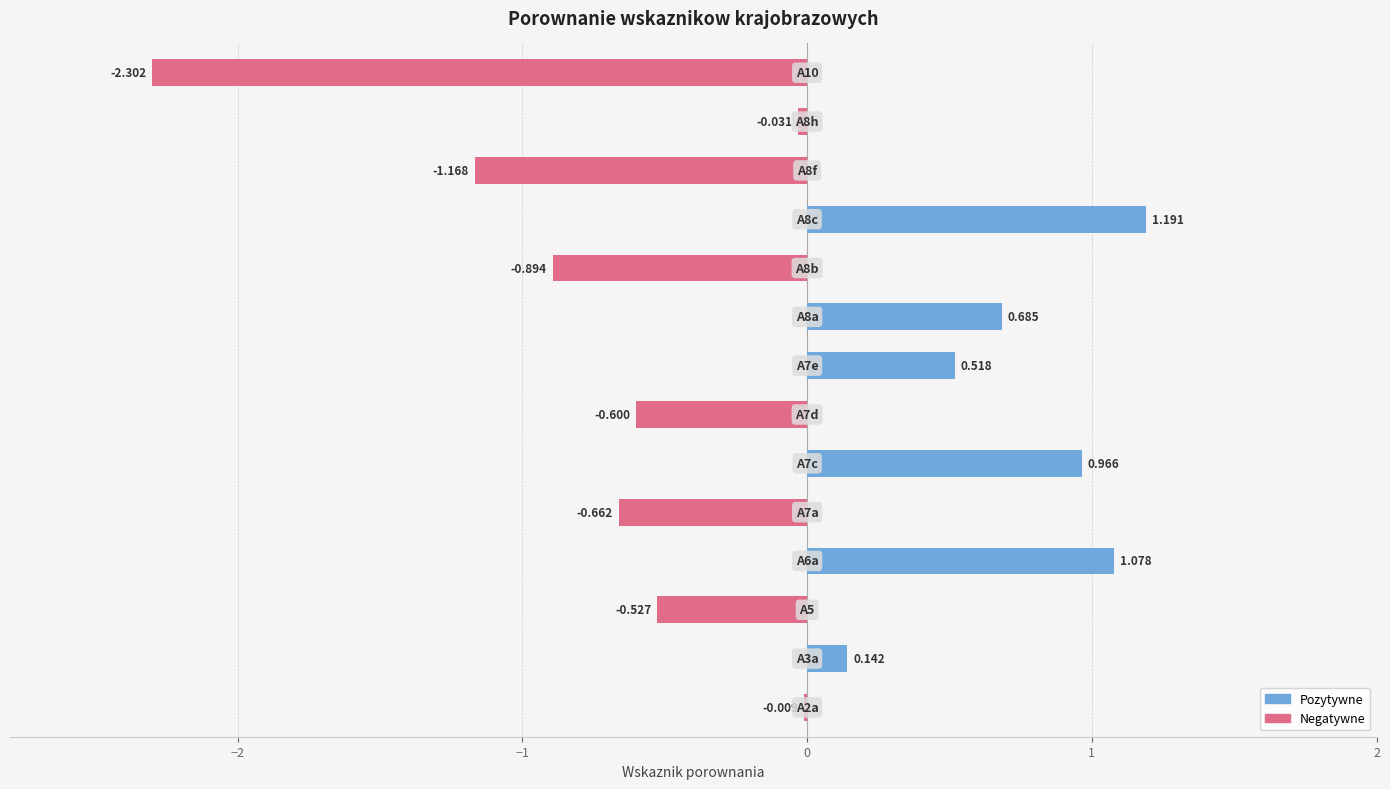

Are the bars horizontal?

Yes